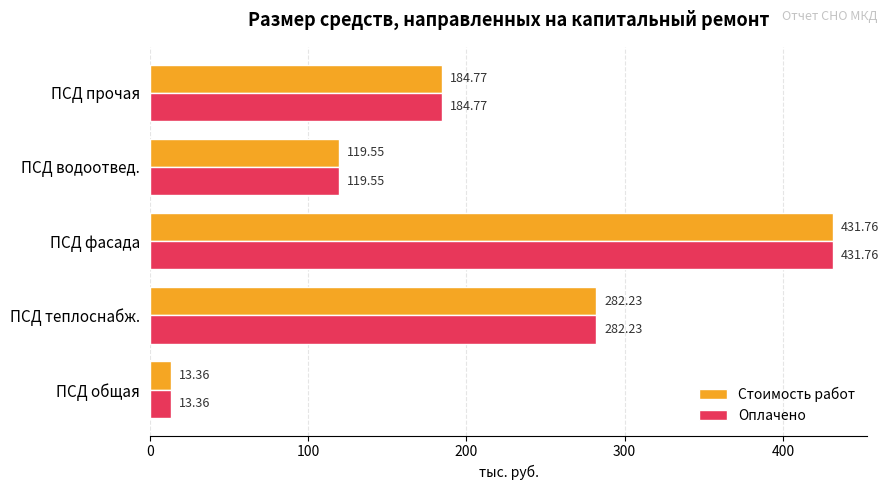

How many series are shown in this chart?

2